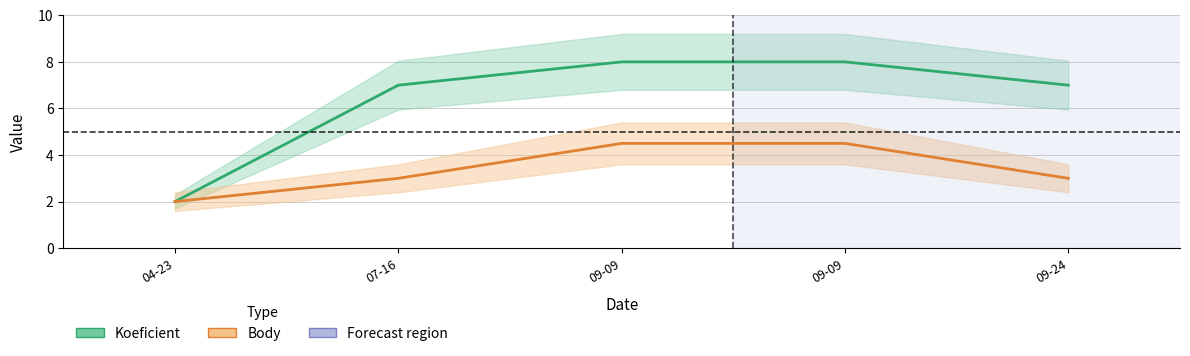

Count the Koeficient values in the range 7 to 8.

4